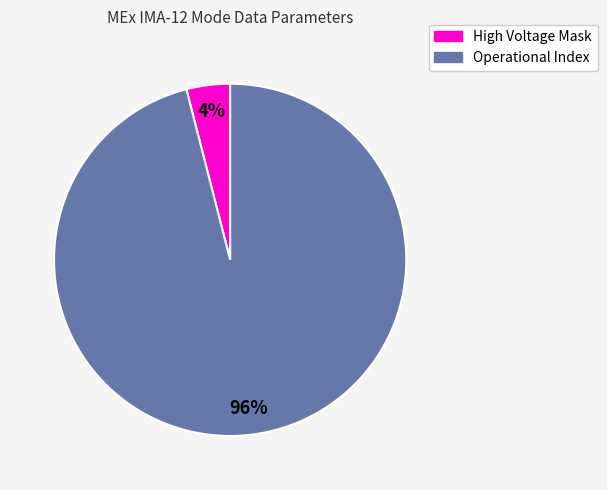

Does any single category account for the majority?

Yes